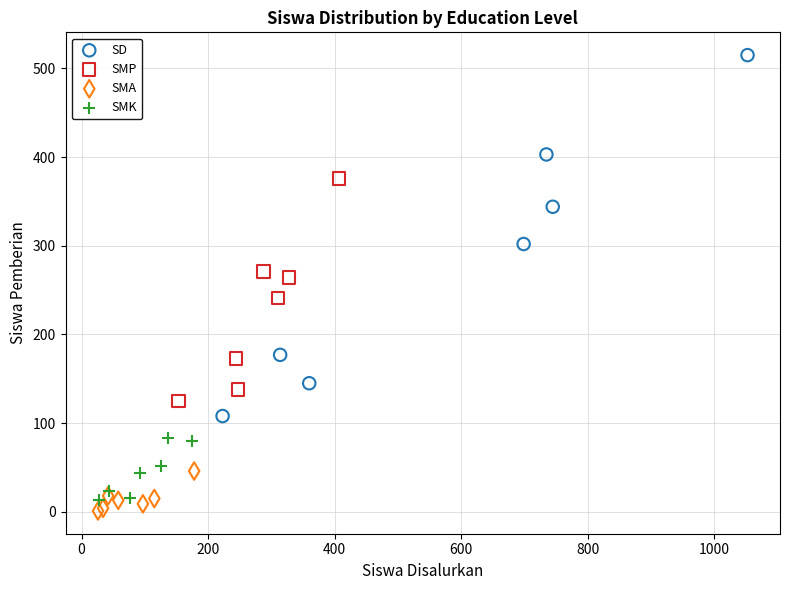

Which series contains the highest Y value?

SD